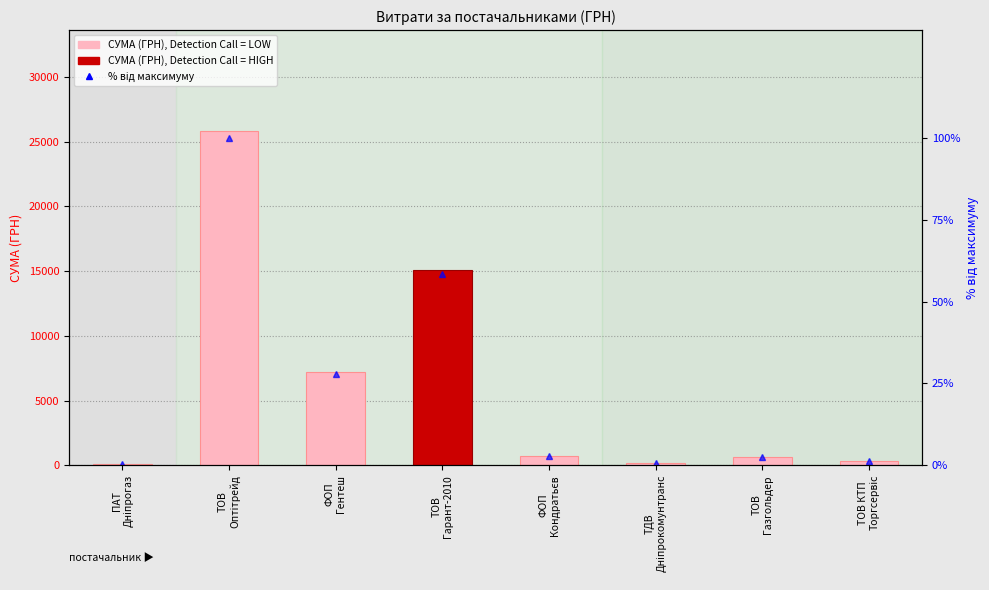

Which series has the largest total across all categories?

СУМА (ГРН)